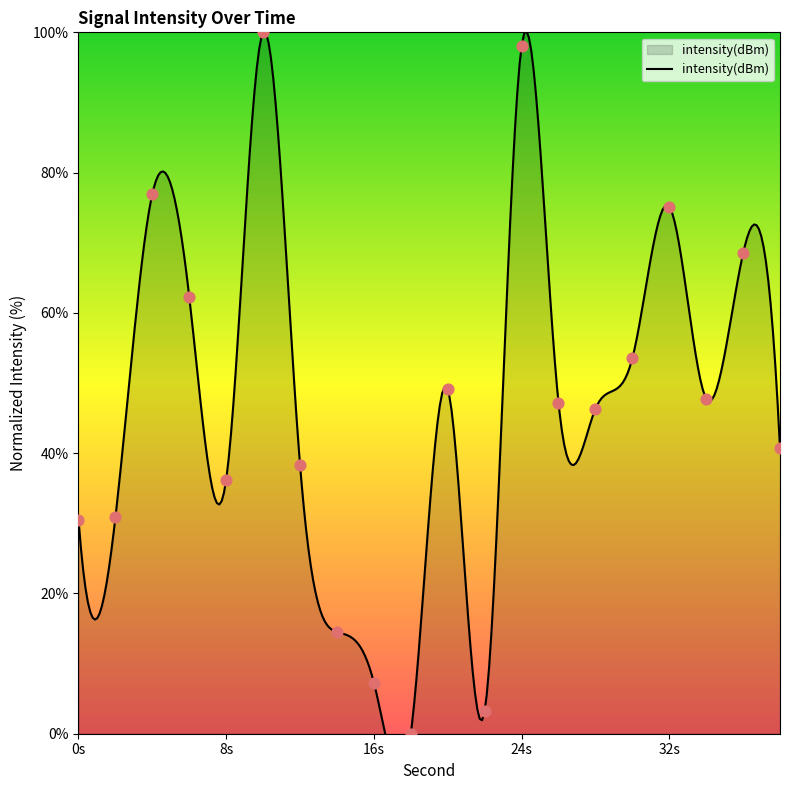

Between 26 and 6, which is larger?

6